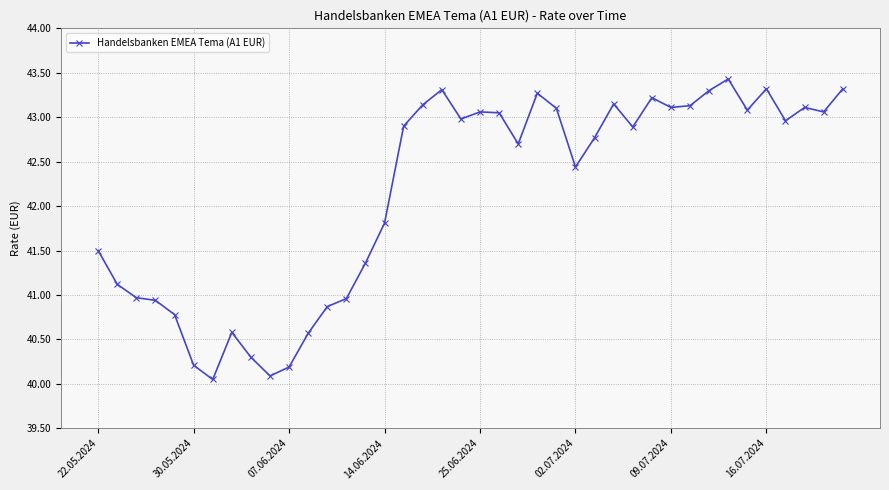

What is the average value?

42.2